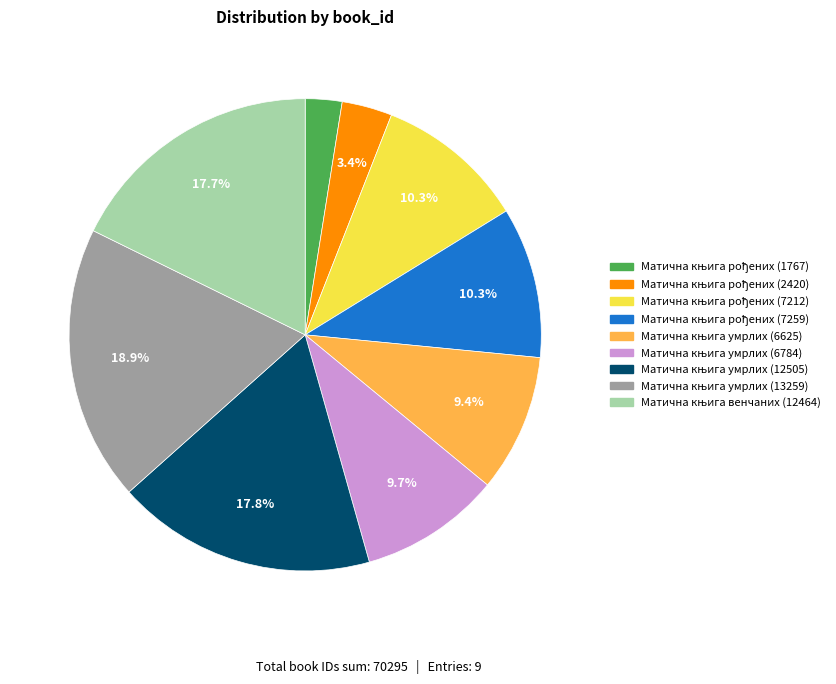

Is there a majority slice in this chart?

No